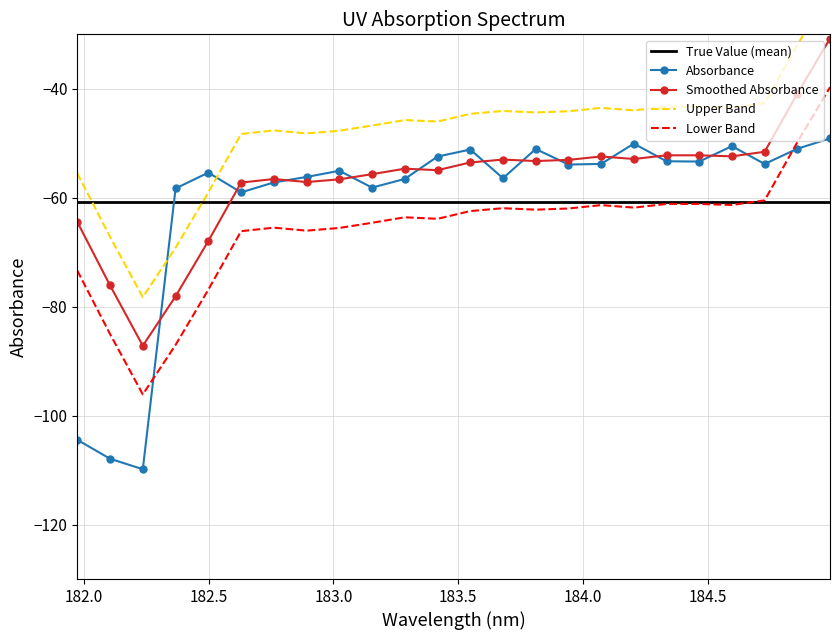

Does the chart have visible grid lines?

Yes